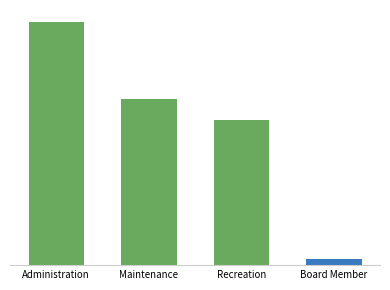

Reading left to right, extract all data points from this chart.

Employees: 3	9	5	6
Total Wages: 203390	139078	121159	5550
Total Retirement & Health Contribution: 10241	7471	8927	0